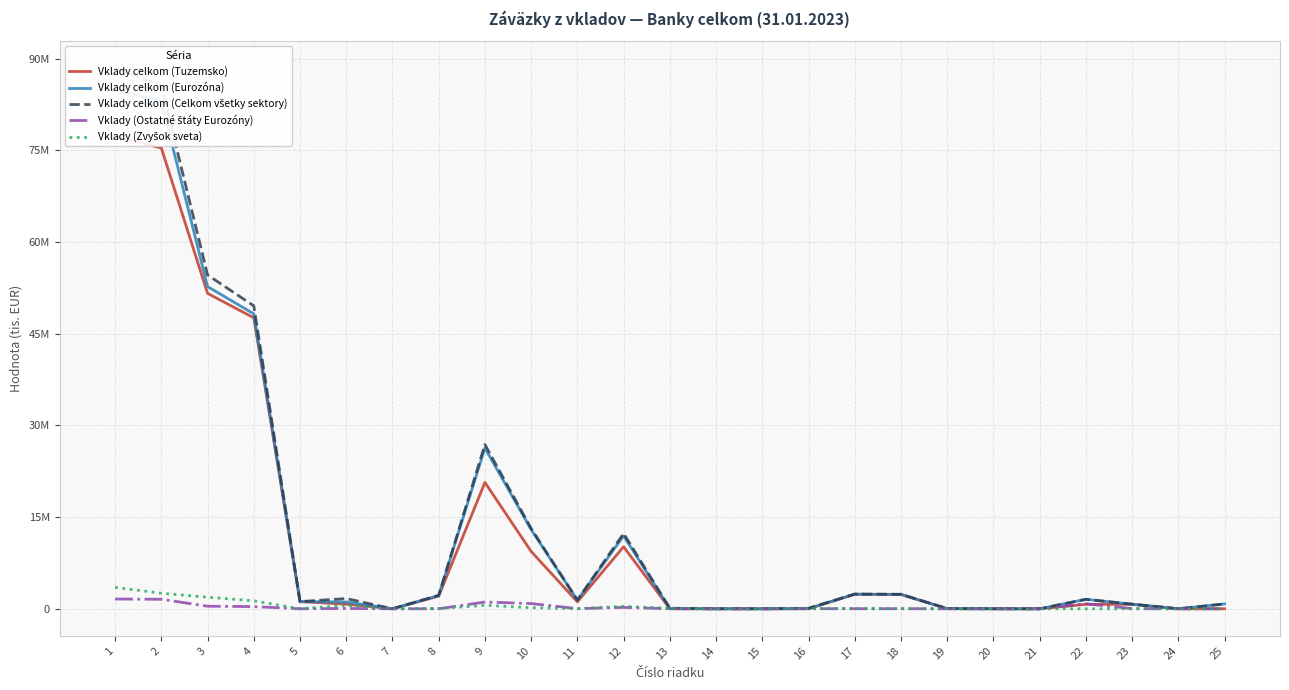

At which label does Vklady (Ostatné štáty Eurozóny) first exceed 15867?

1